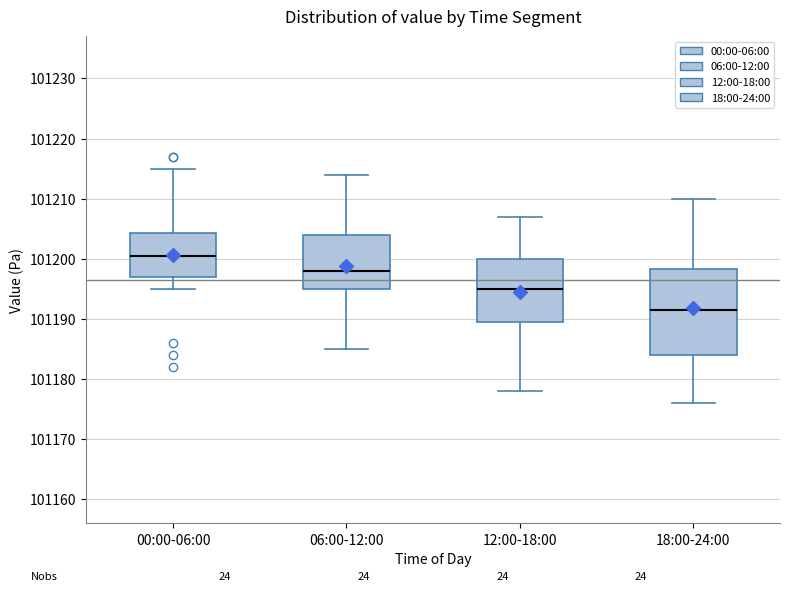

Comparing the boxes themselves (not the whiskers), which one is the tallest?

18:00-24:00